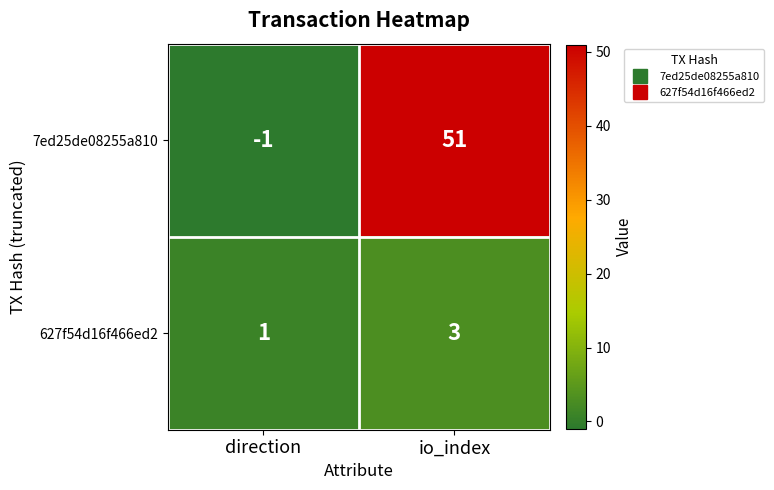

Reading left to right, extract all data points from this chart.

7ed25de08255a810: -1	51
627f54d16f466ed2: 1	3